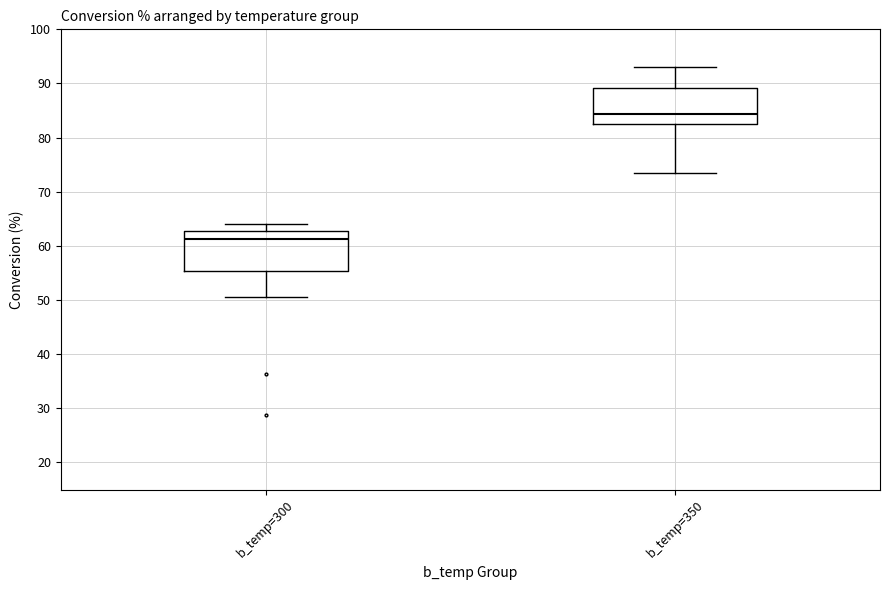

Where does the median line of the box for b_temp=300 sit on the y-axis? The values are not printed on the chart, so give them approximately, as read against the axis.

61